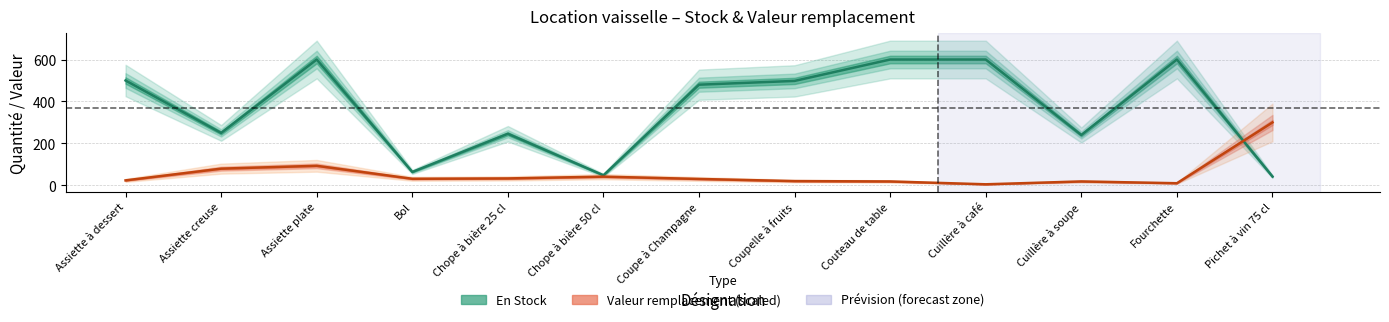

What is the average value of the En Stock series?

366.8